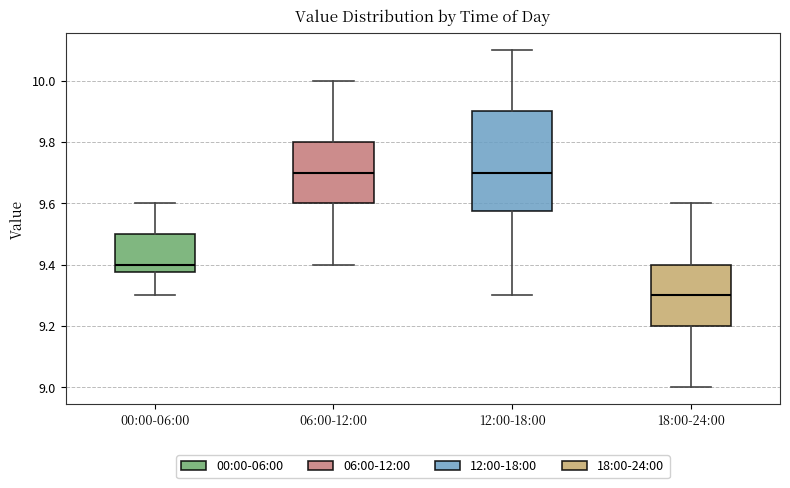

Where is the lower edge of the box for 06:00-12:00 on the y-axis? The values are not printed on the chart, so give them approximately, as read against the axis.

9.60